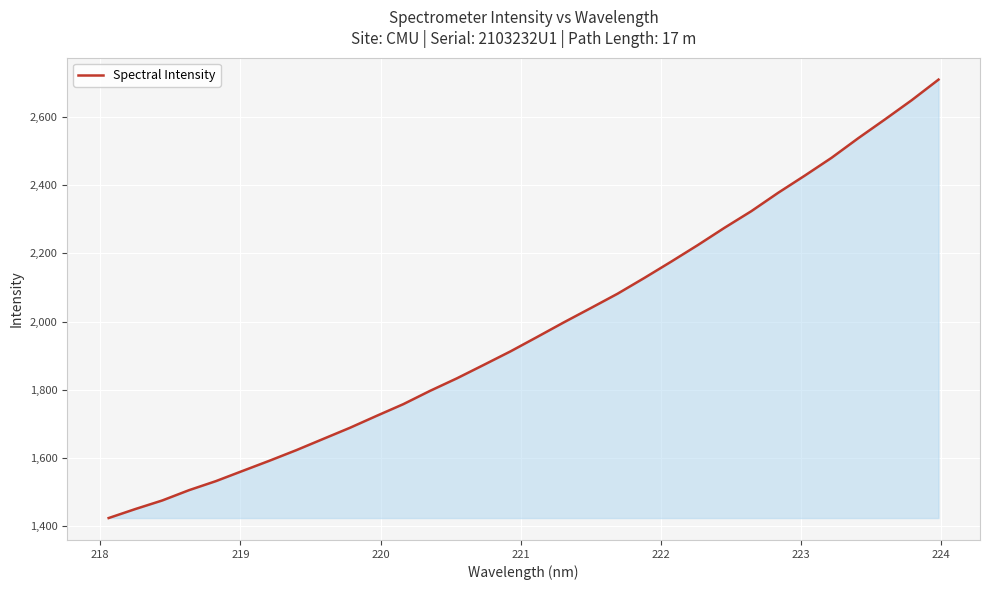

What is the difference between the maximum and minimum values?

1284.1